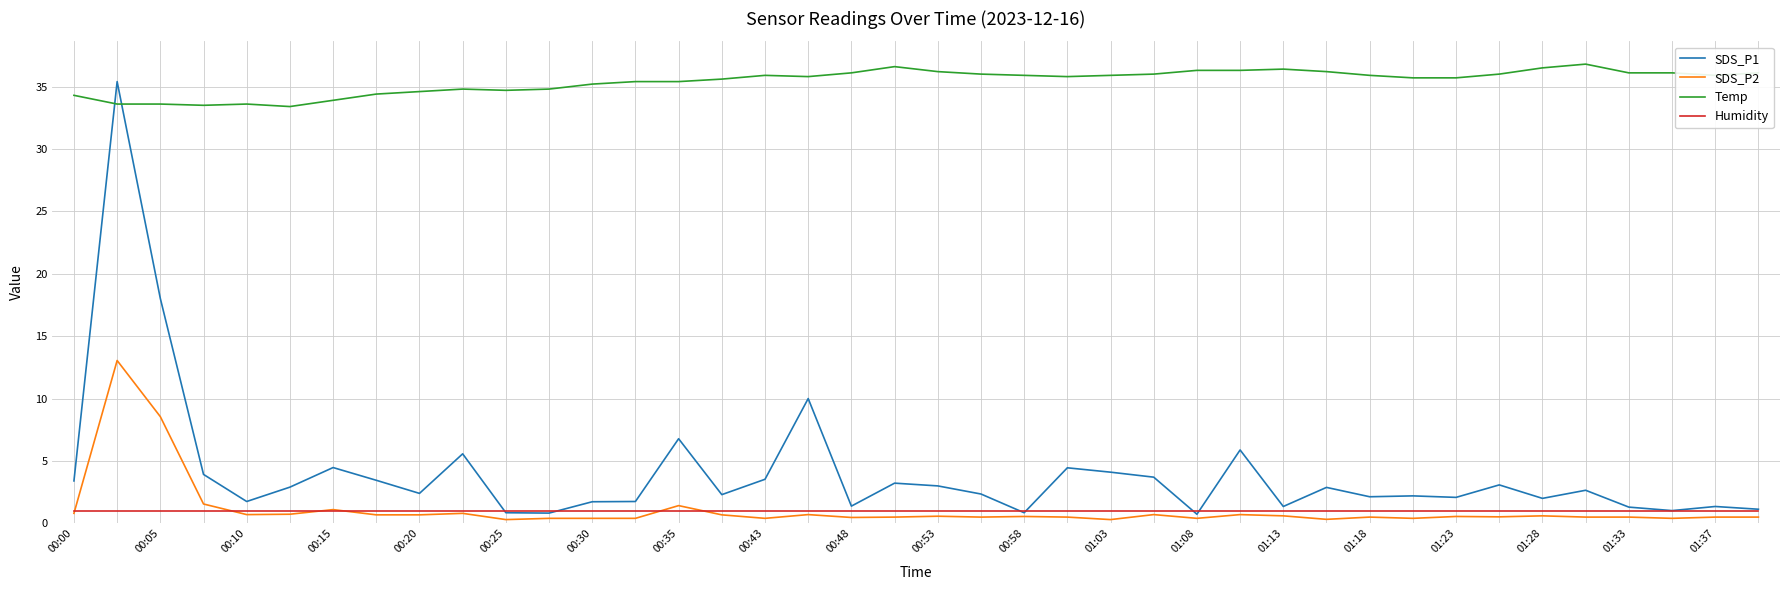

True or false: Humidity and Temp cross at least once.

False